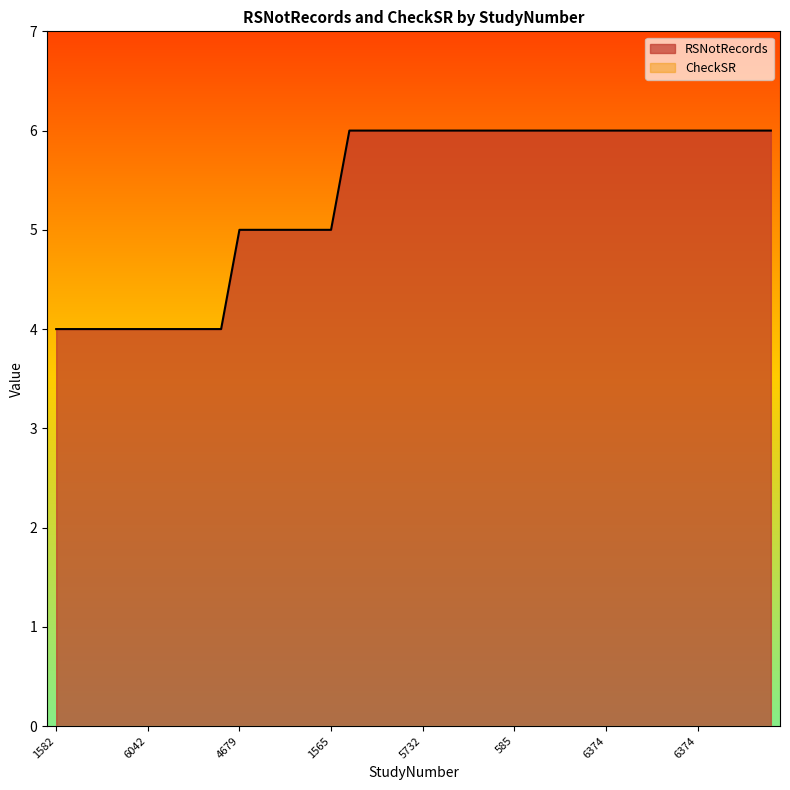

Does the chart display data point markers on the line(s)?

No